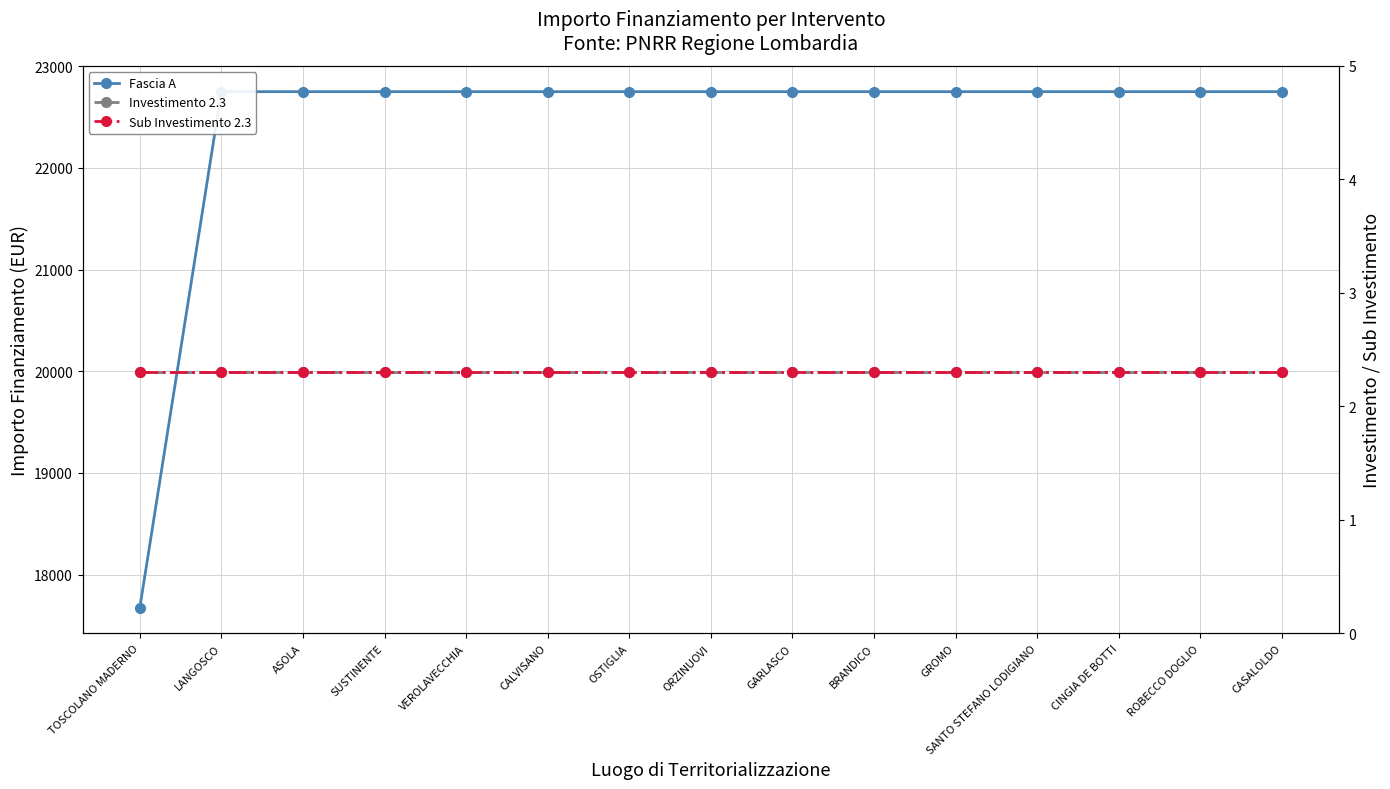

What is the highest value of the Investimento 2.3 series?

2.3